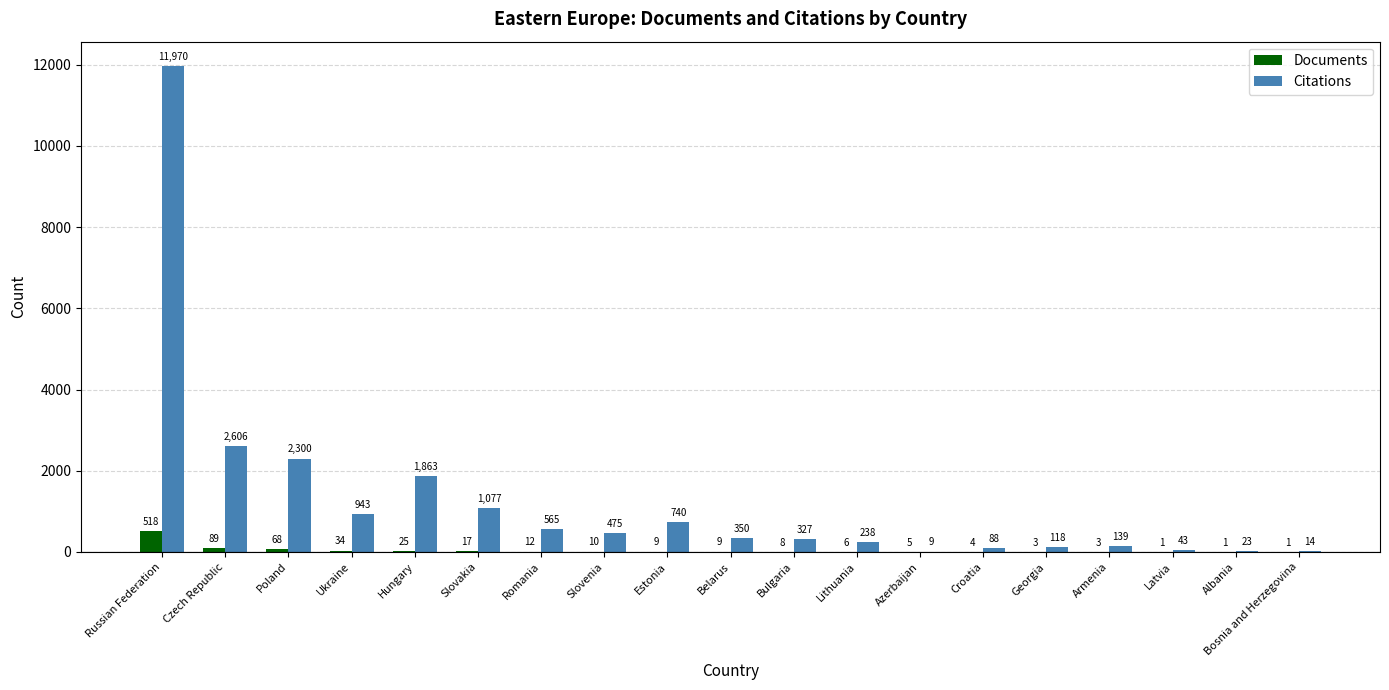

What are all the series names shown in the legend?

Documents, Citations